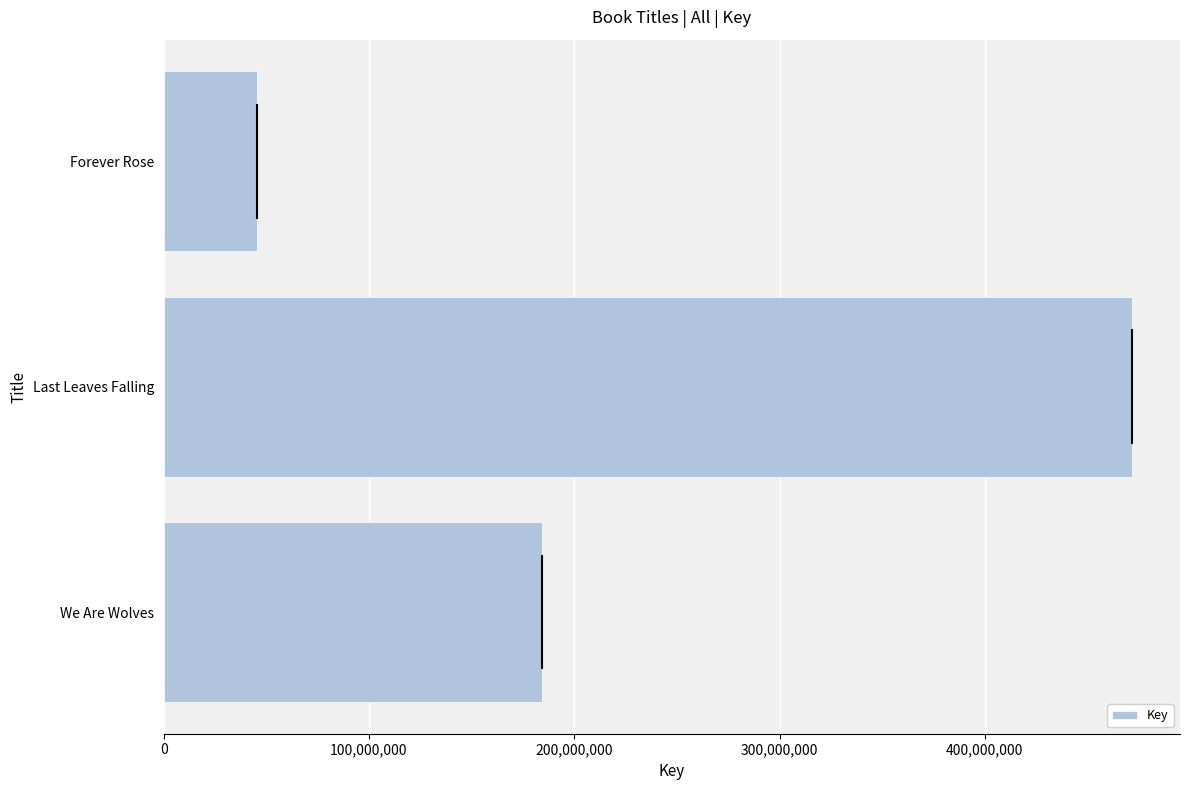

Rank the categories by value from highest to lowest.

Last Leaves Falling, We Are Wolves, Forever Rose